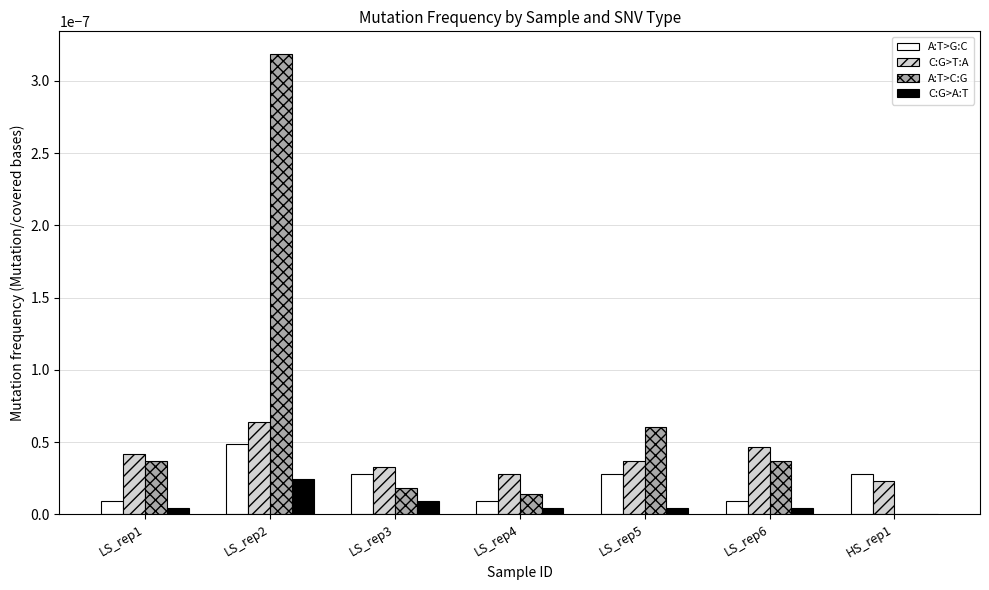

Which series changed the most between LS_rep3 and LS_rep5?

A:T>C:G